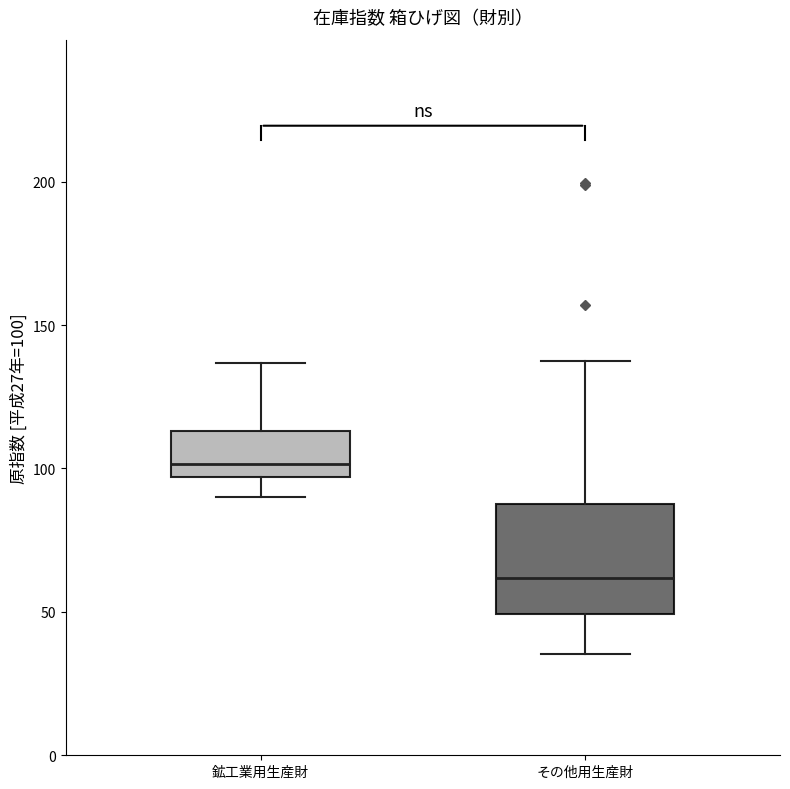

Reading left to right, transcribe this box plot: for each box, give where its median line is, the range the box spans, and where its two whiskers end, as read against the y-axis. The values are not printed on the chart, so give them approximately, as read against the axis.

鉱工業用生産財: median 100, box 95 to 115, whiskers 90 to 135
その他用生産財: median 60, box 50 to 90, whiskers 35 to 140